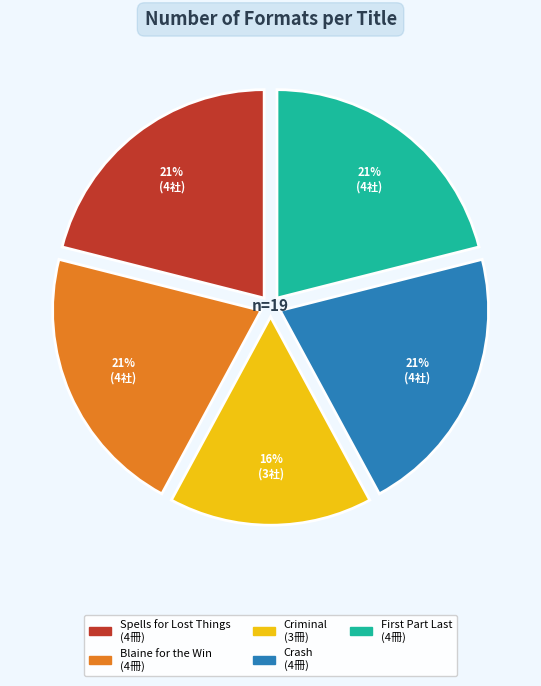

How many segments does this pie chart have?

5